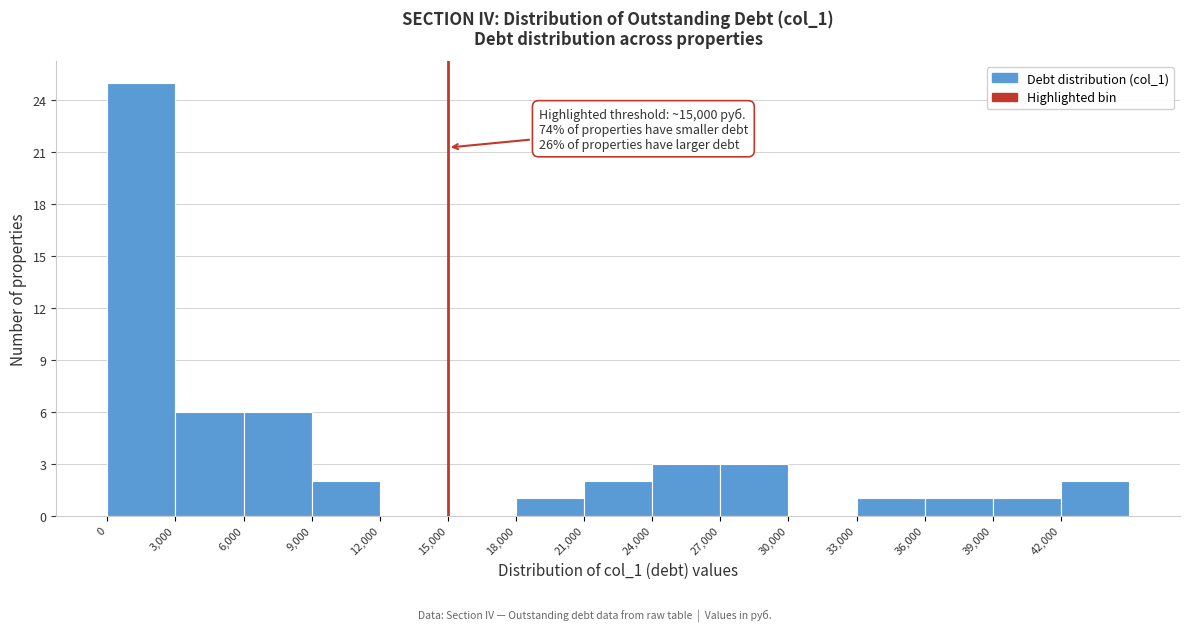

Which range on the x-axis has the tallest bar?

0 to 3000